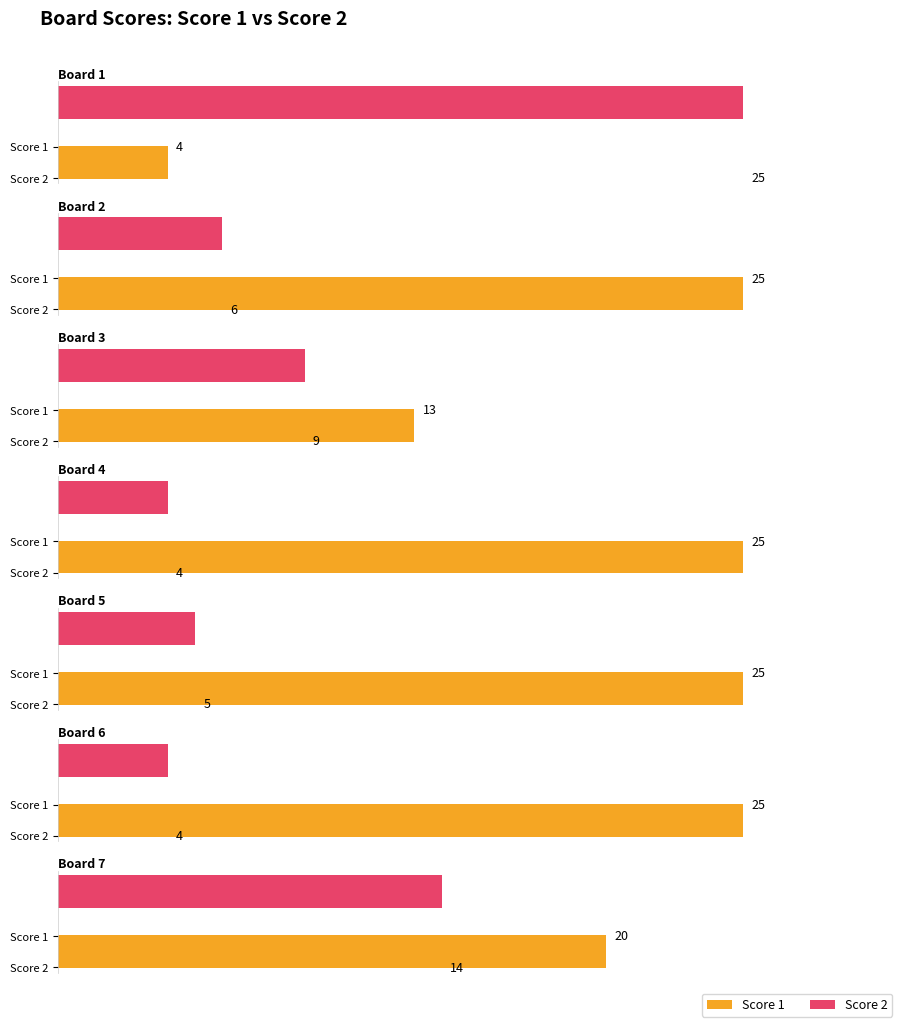

Which label corresponds to the smallest value in the chart?

1